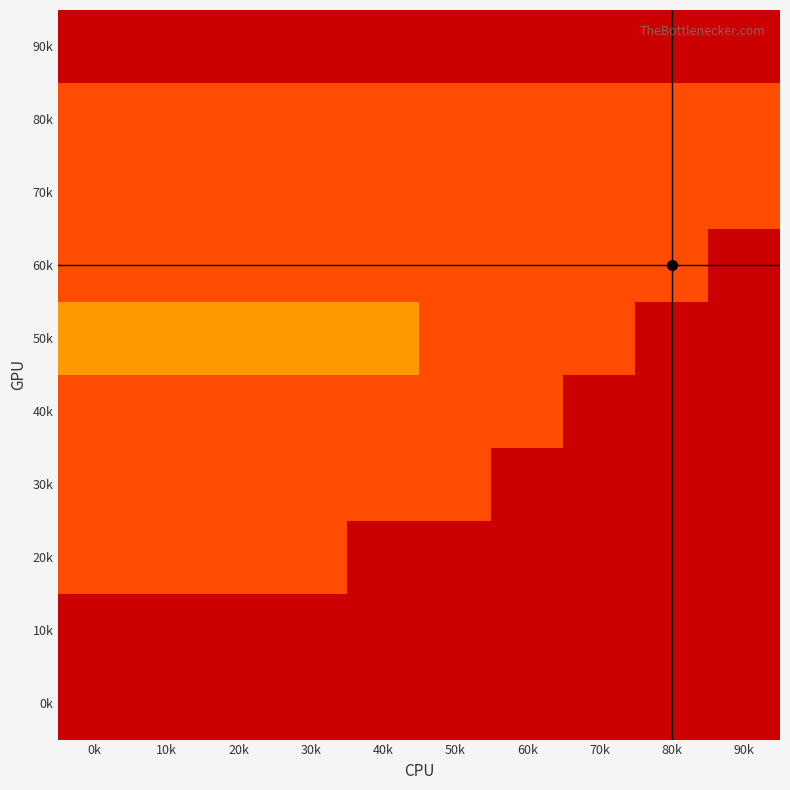

At which category does the chart reach its minimum across all series?

0k